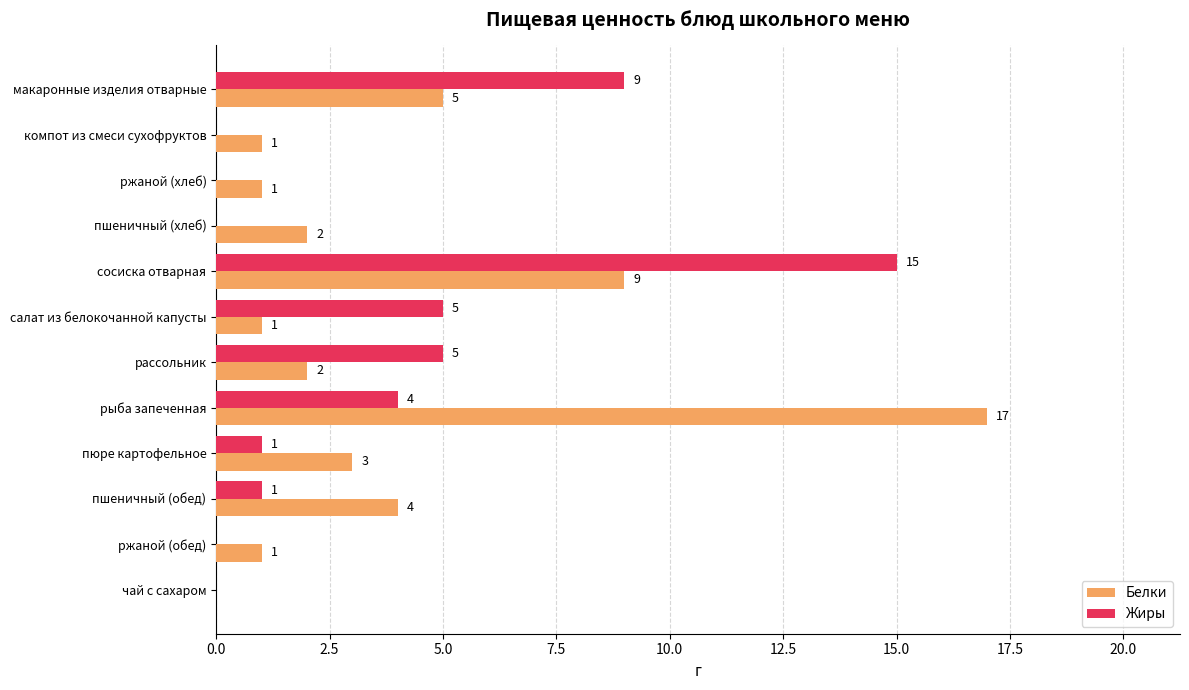

The Белки series shows 29 at рыба запеченная. True or false?

False